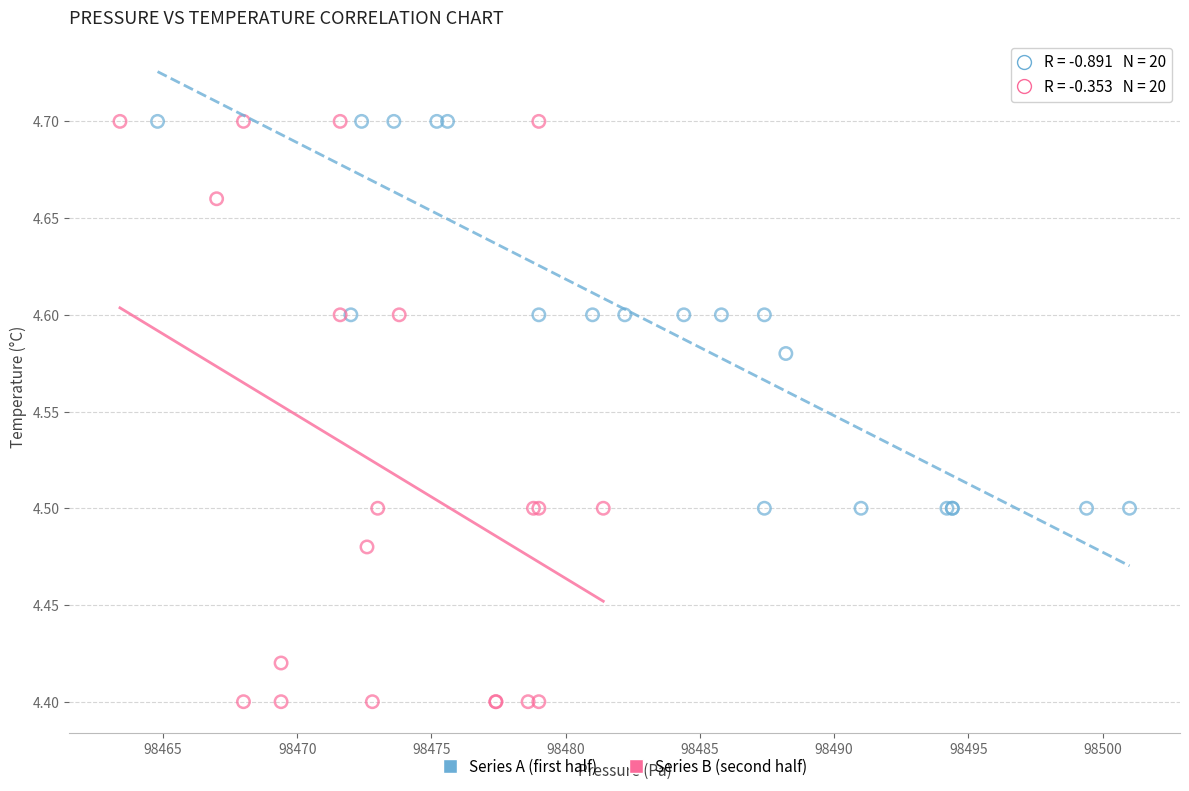

Which series has the largest Y range (max minus min)?

Series B (second half)